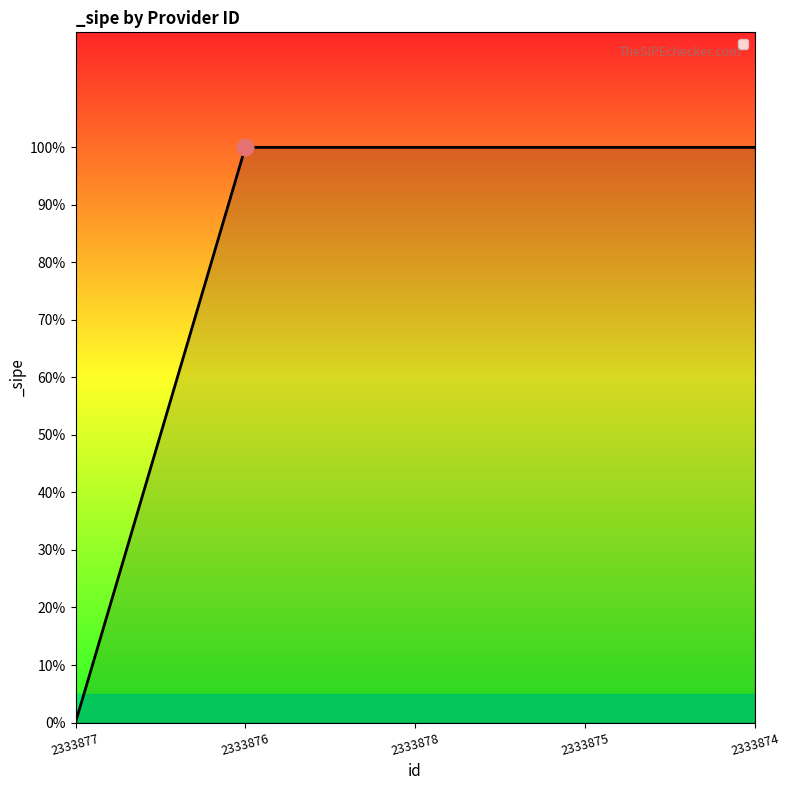

Which label corresponds to the largest value in the chart?

2333876